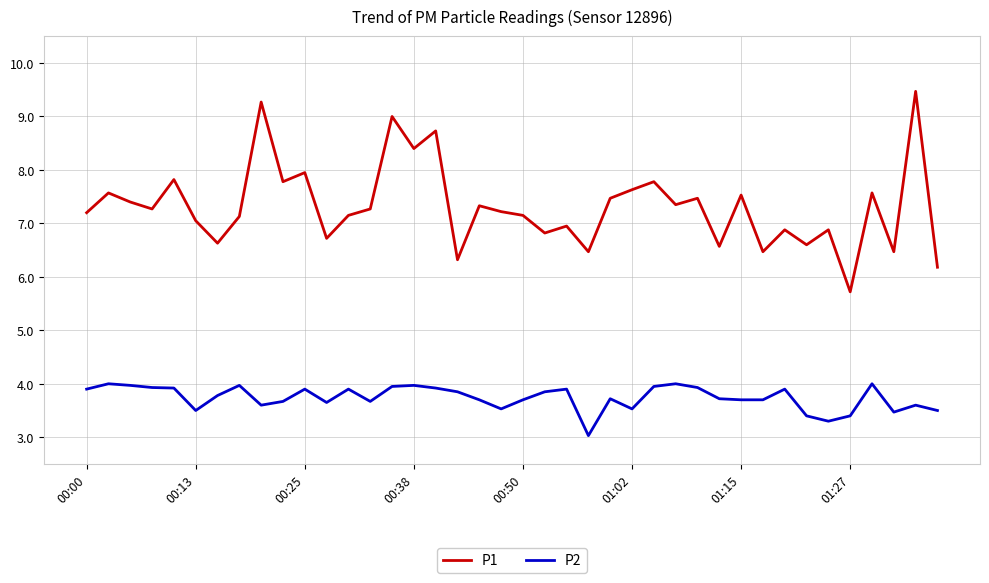

In P2, how many points are higher than both neighbors (excluding endpoints)?

11